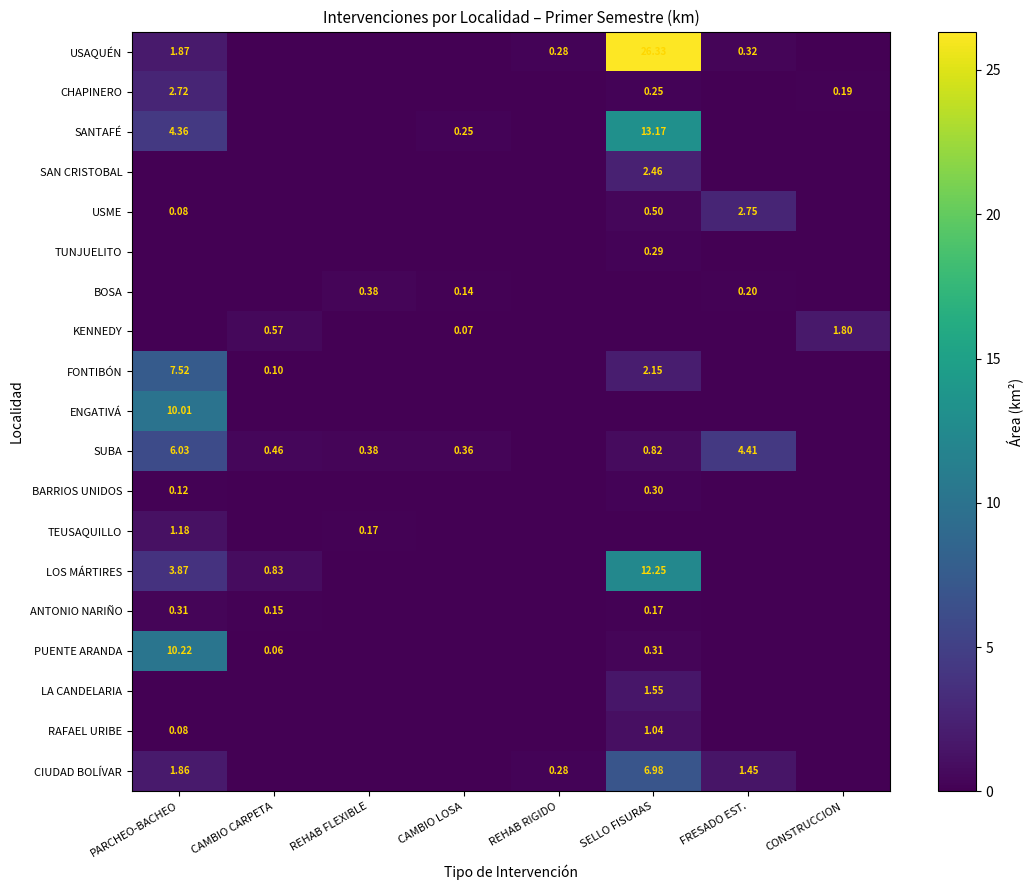

What is the sum of the FONTIBÓN values at REHAB RIGIDO and SELLO FISURAS?

2.1